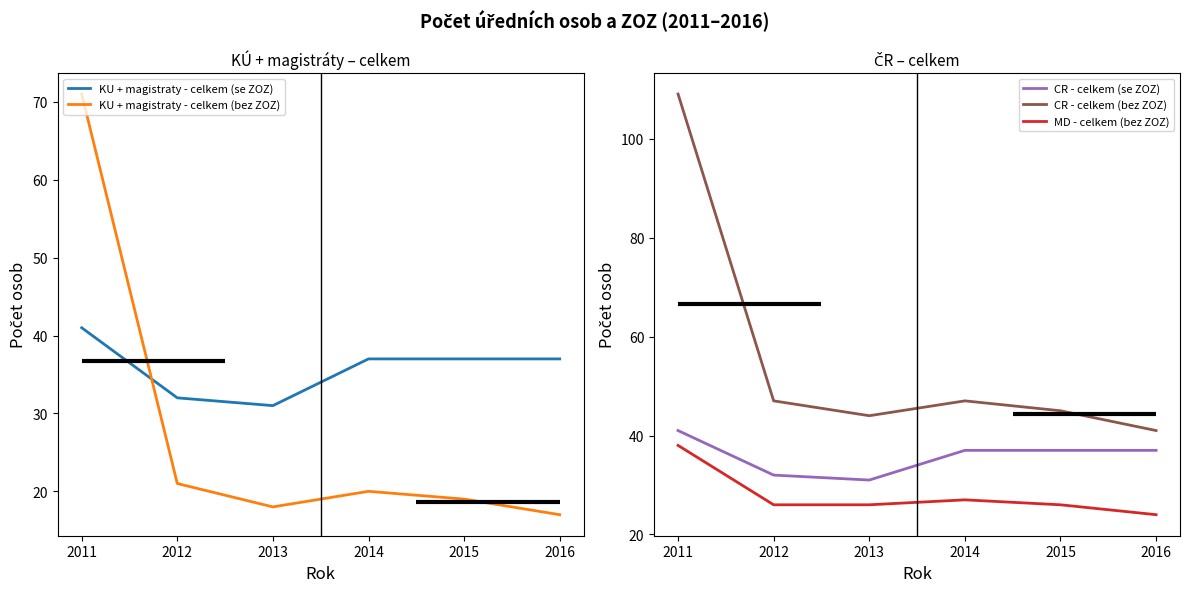

What is the value of the CR - celkem (bez ZOZ) point at the 1st from the left?

109